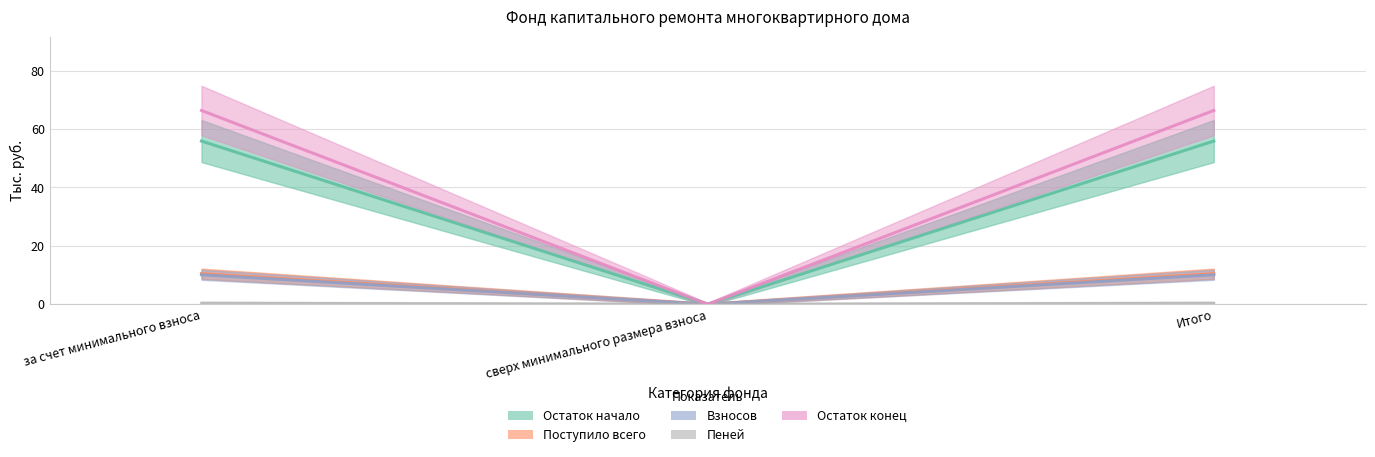

At how many categories does at least one series exceed 20?

2